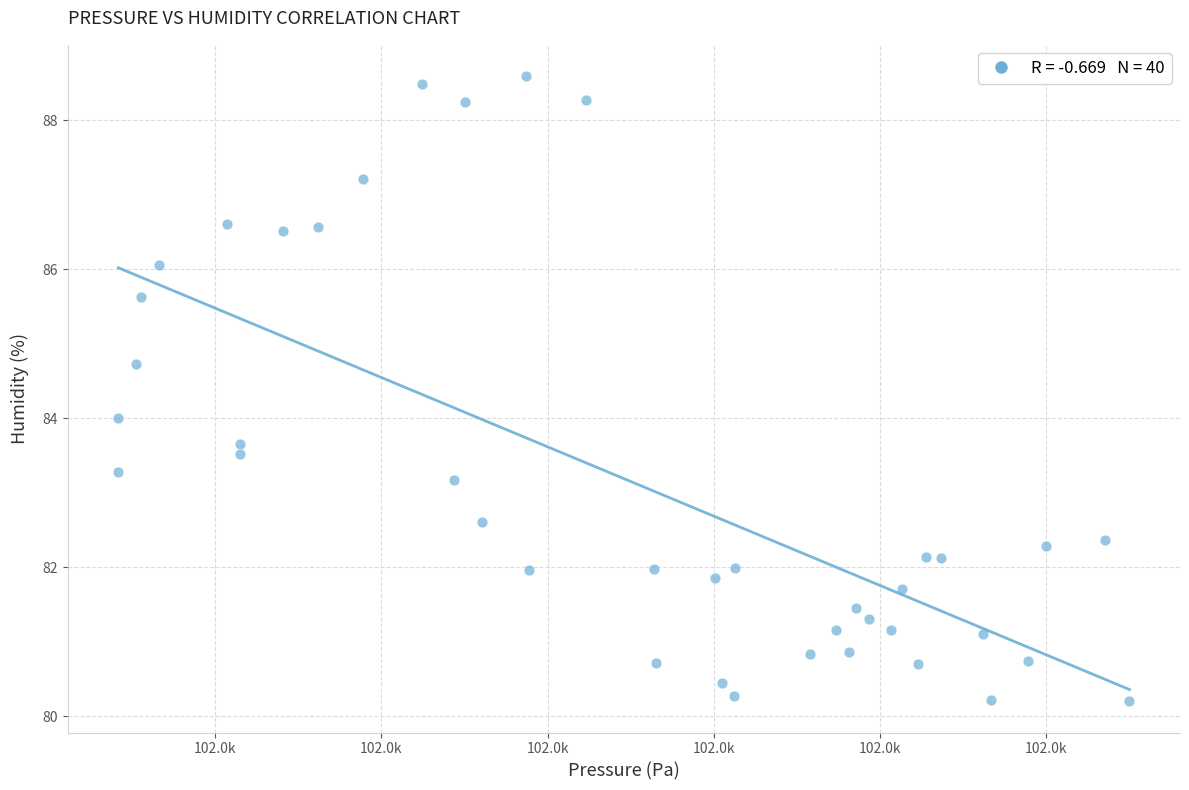

What is the range of X values (max minus min)?

60.9